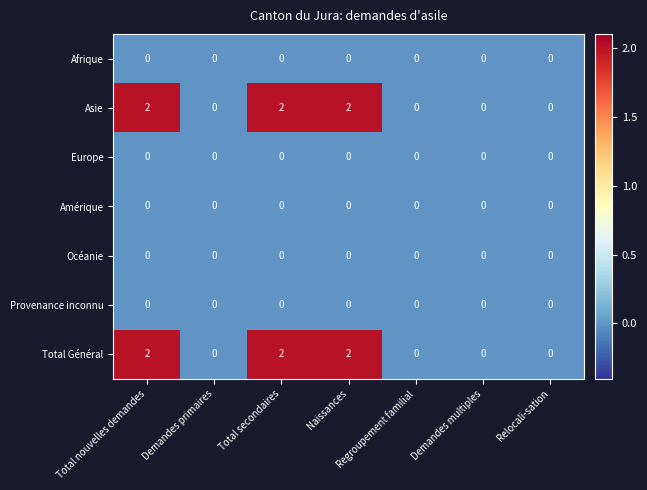

At how many categories does at least one series exceed 1?

3